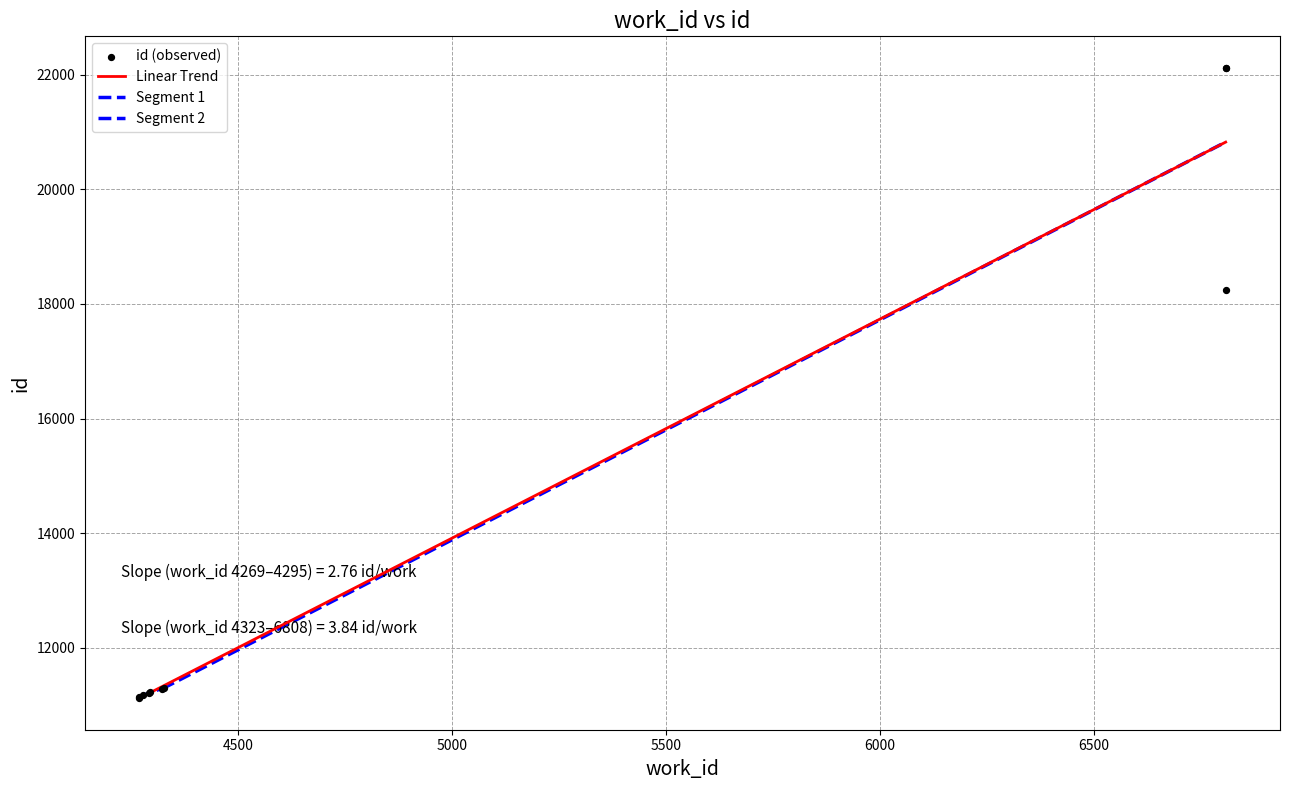

What is the change in value from 4295 to 4327?

+78